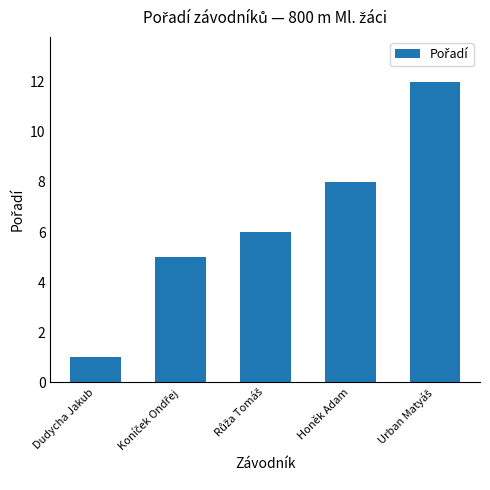

What is the average value?

6